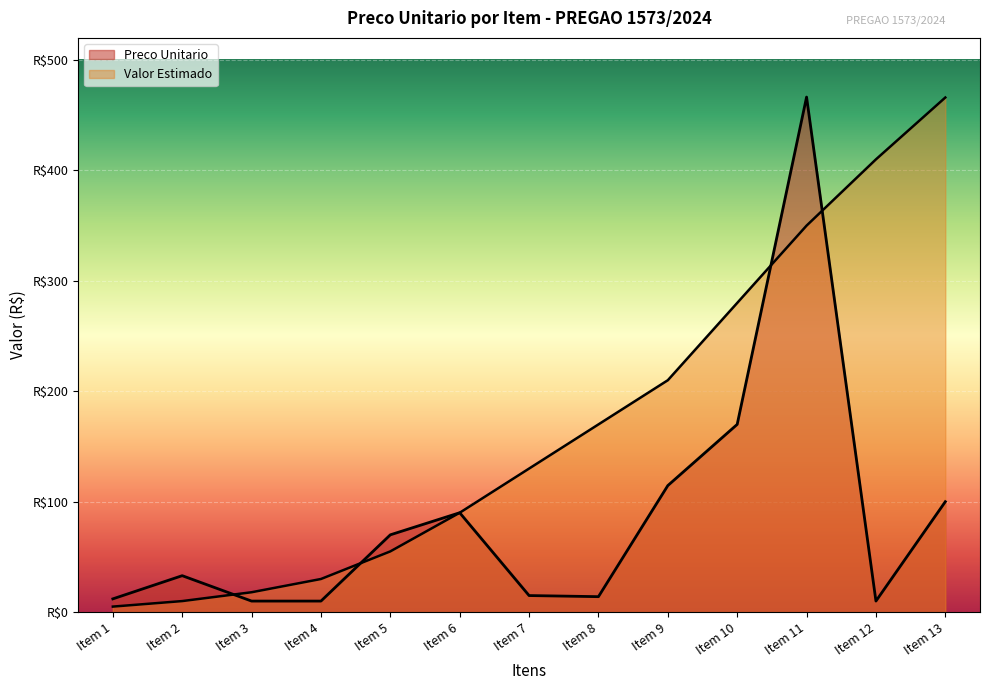

How many values in the Preco Unitario series exceed 33?

6